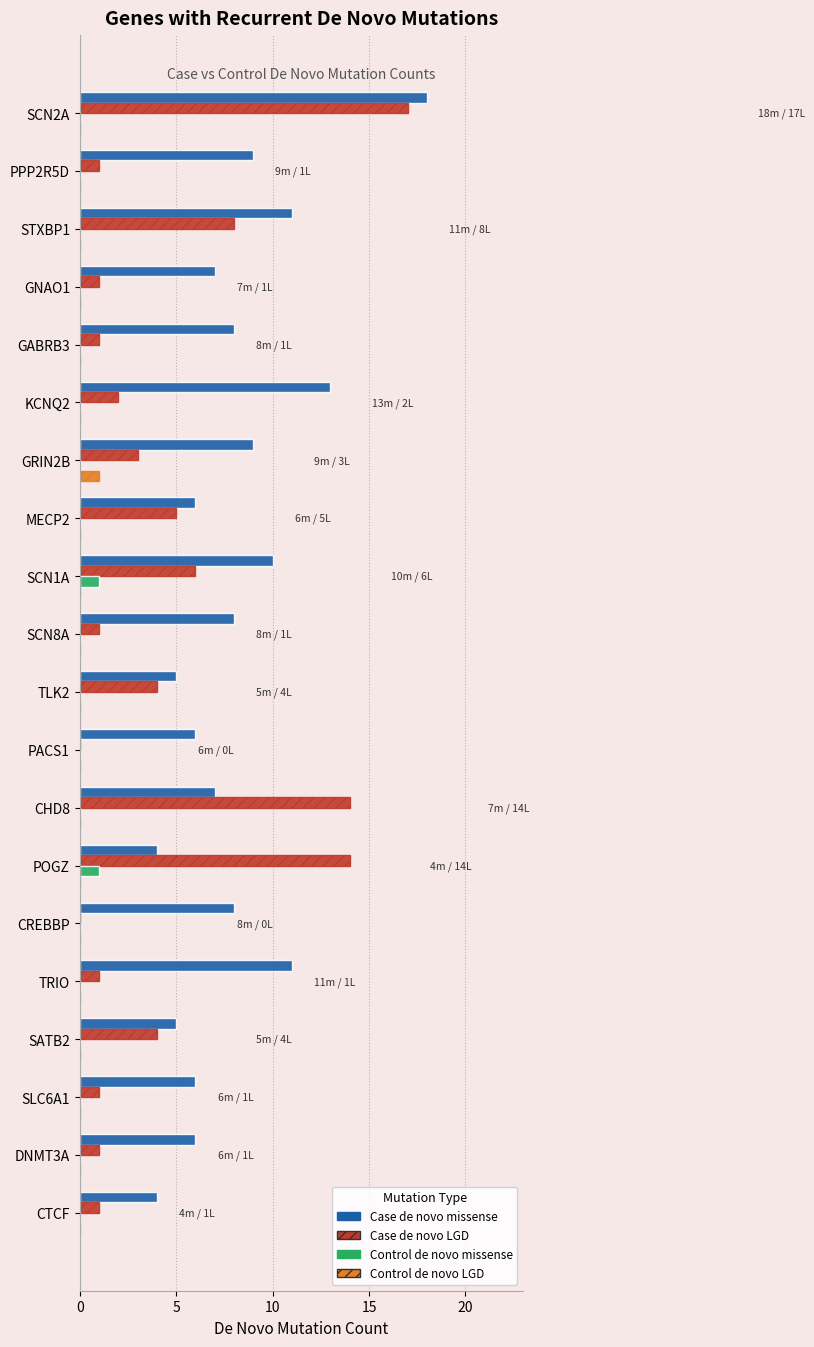

True or false: Case de novo missense has a value of 8 at CREBBP.

True